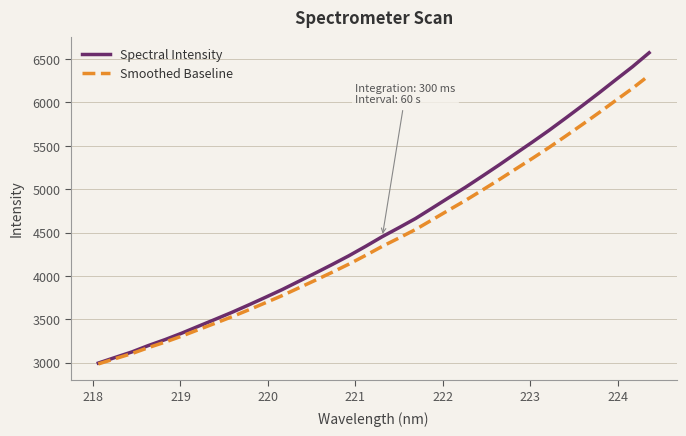

How many categories are shown in the chart?

34